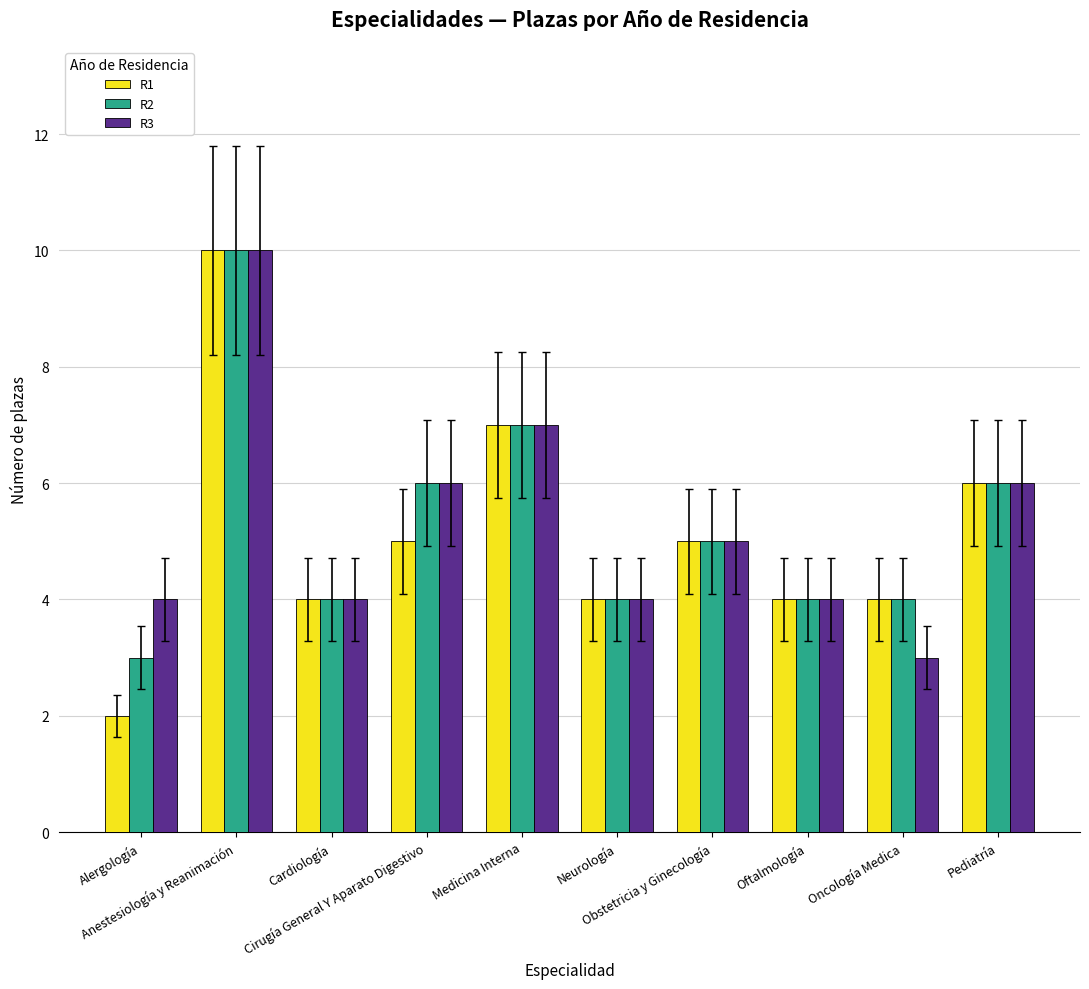

Does the chart contain any negative values?

No